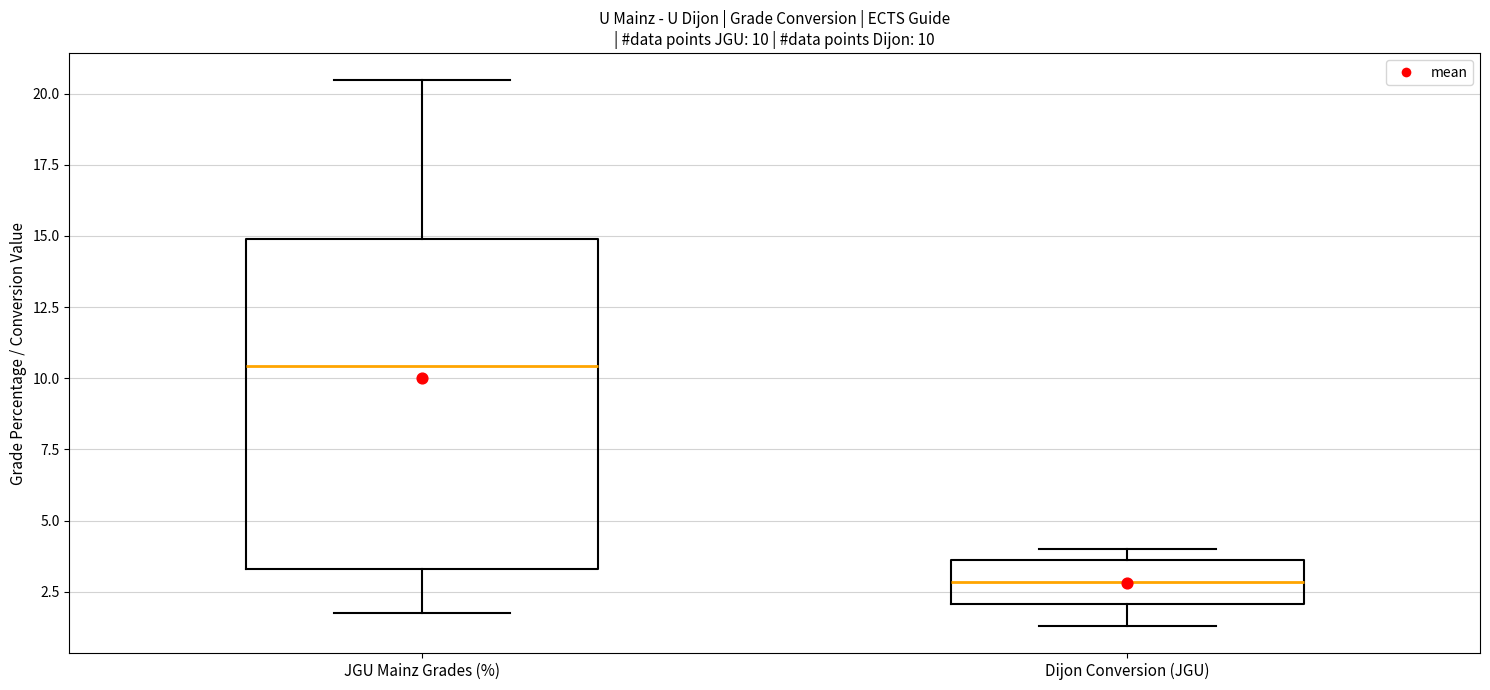

Which box is the tallest, from its lower edge to its upper edge?

JGU Mainz Grades (%)